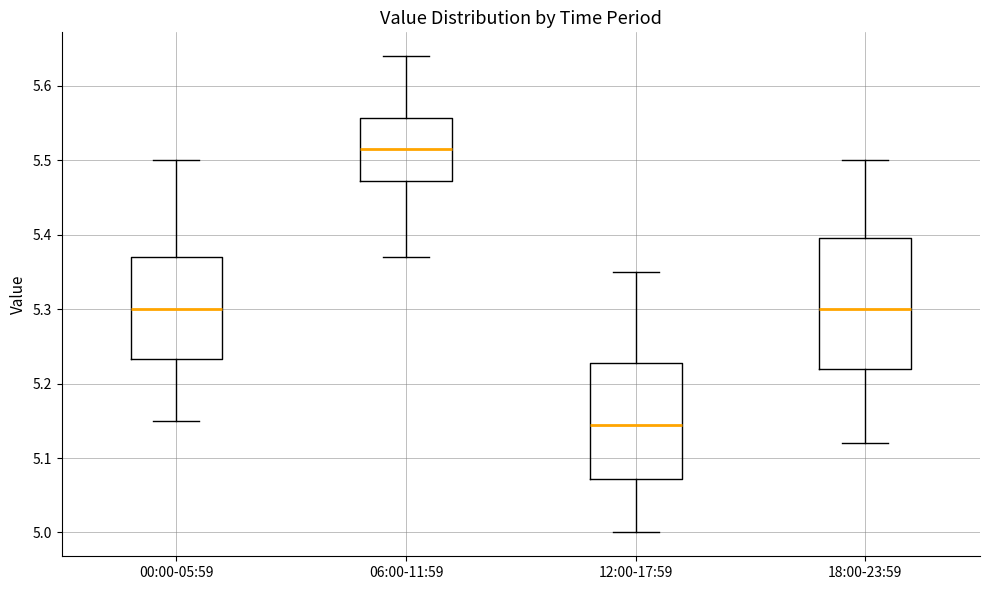

Comparing the boxes themselves (not the whiskers), which one is the tallest?

18:00-23:59